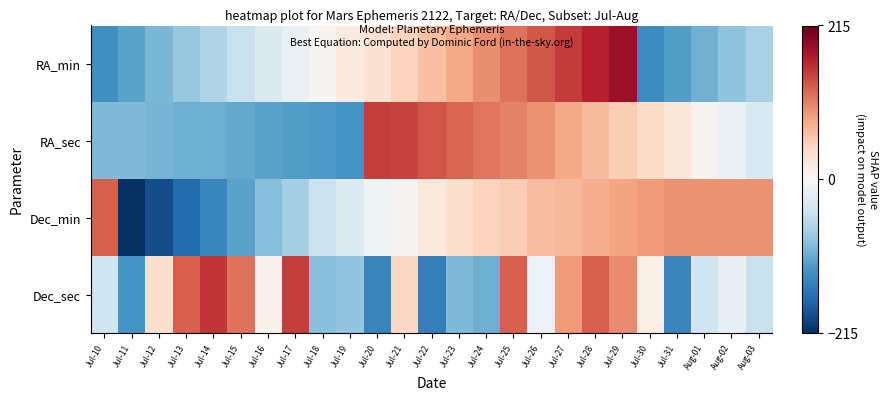

At how many categories does at least one series exceed 1?

15